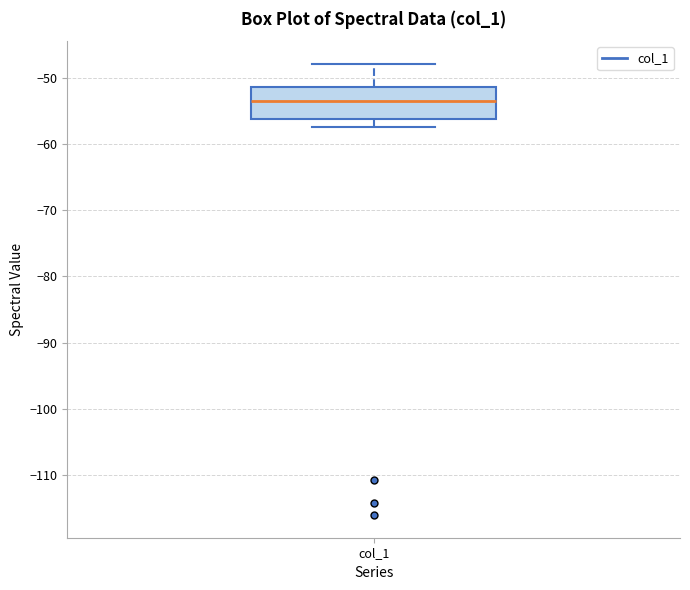

Where is the upper edge of the box for col_1 on the y-axis? The values are not printed on the chart, so give them approximately, as read against the axis.

-51